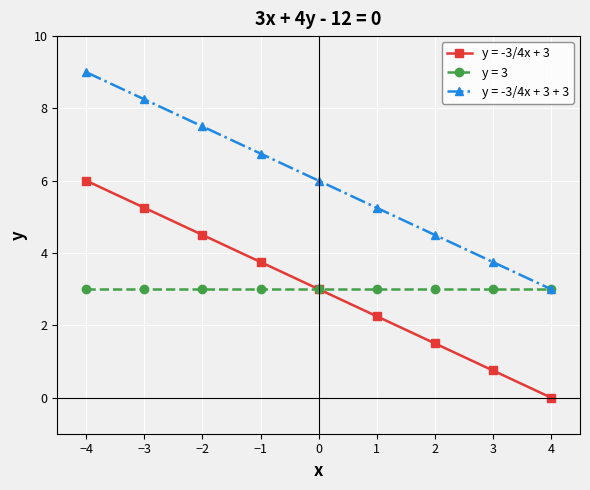

What are all the series names shown in the legend?

y = -3/4x + 3, y = 3, y = -3/4x + 3 + 3